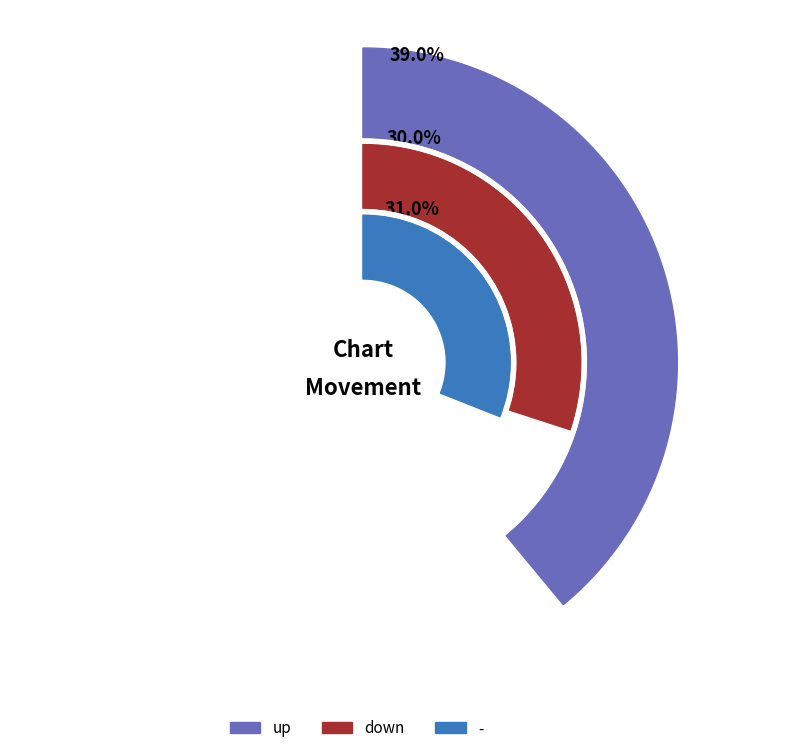

What is the change in value from up to down?

-9